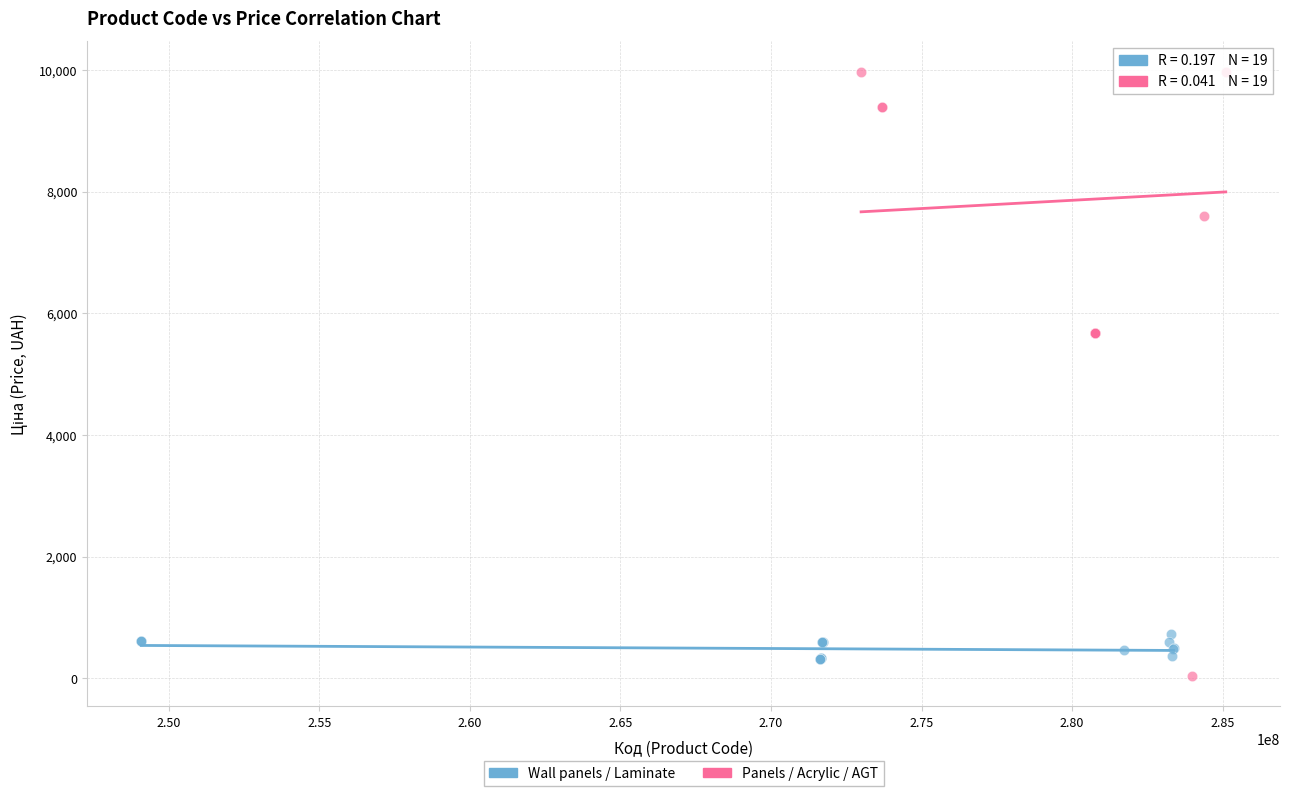

Which series reaches the maximum Y coordinate?

Panels / Acrylic / AGT